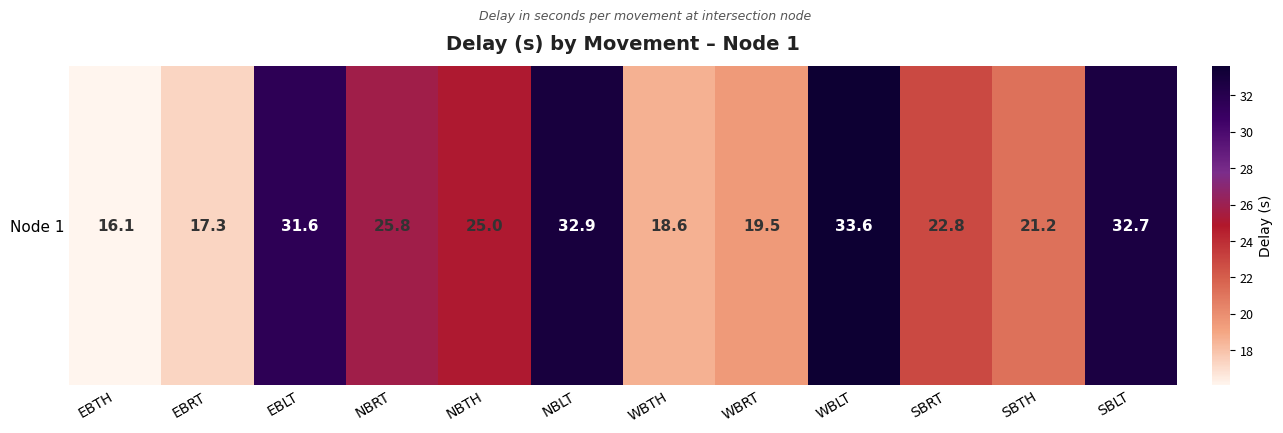

Read the value at NBRT.

25.8